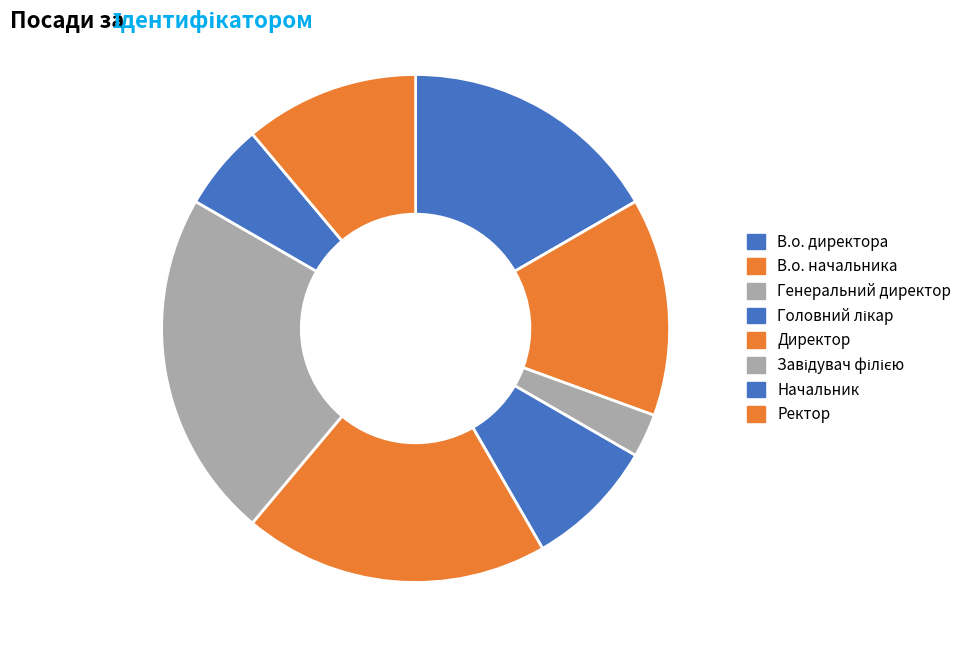

The В.о. начальника slice represents 8% of the pie. True or false?

False